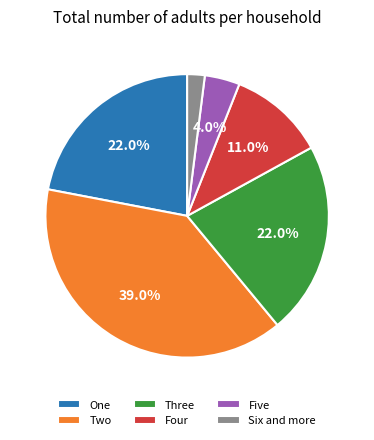

What percentage is the Four slice, to the nearest percent?

11%